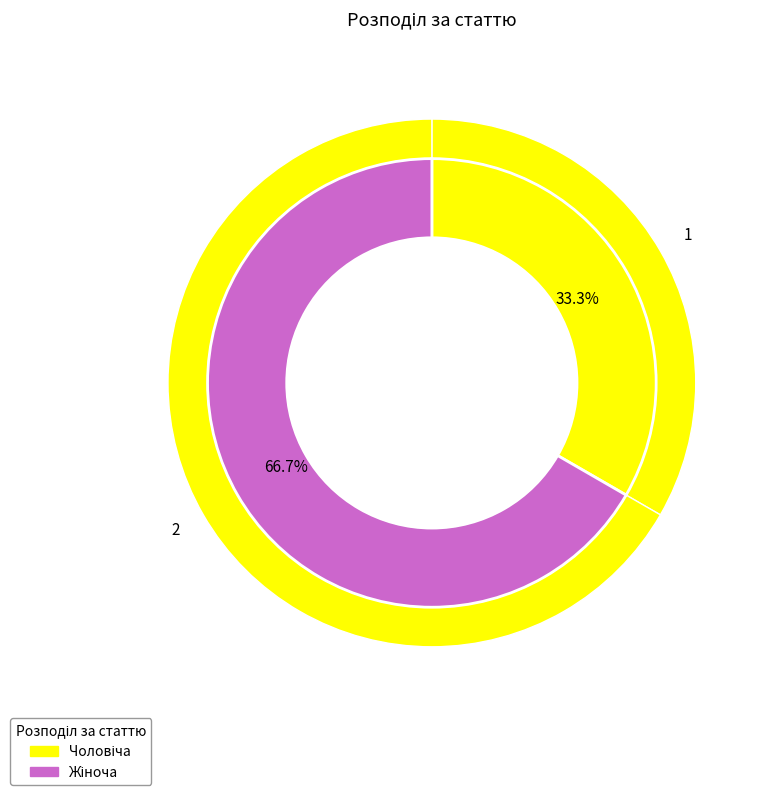

To the nearest percent, what portion does Чоловіча represent?

33%